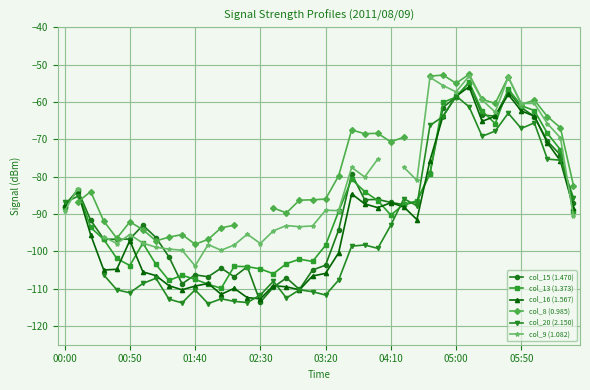

What is the difference between the highest and lowest values at 9?

18.3